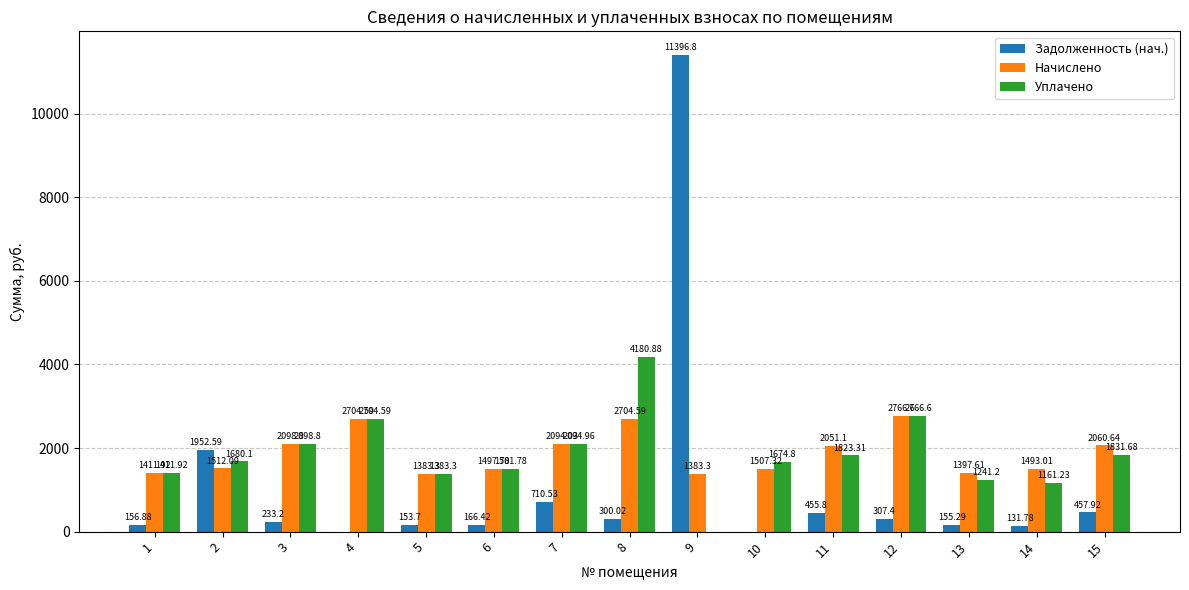

What is the sum of the Начислено values at 14 and 13?

2890.6